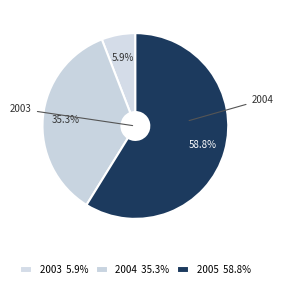

To the nearest percent, what percentage of the pie is 2005?

59%